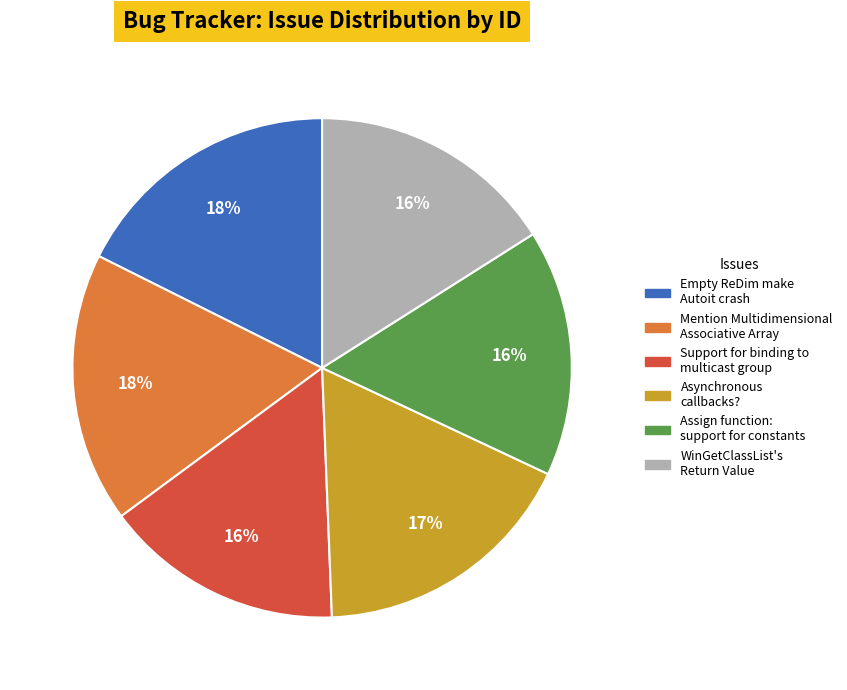

Combined, do Asynchronous callbacks? and Assign function: support for constants account for over 50%?

No